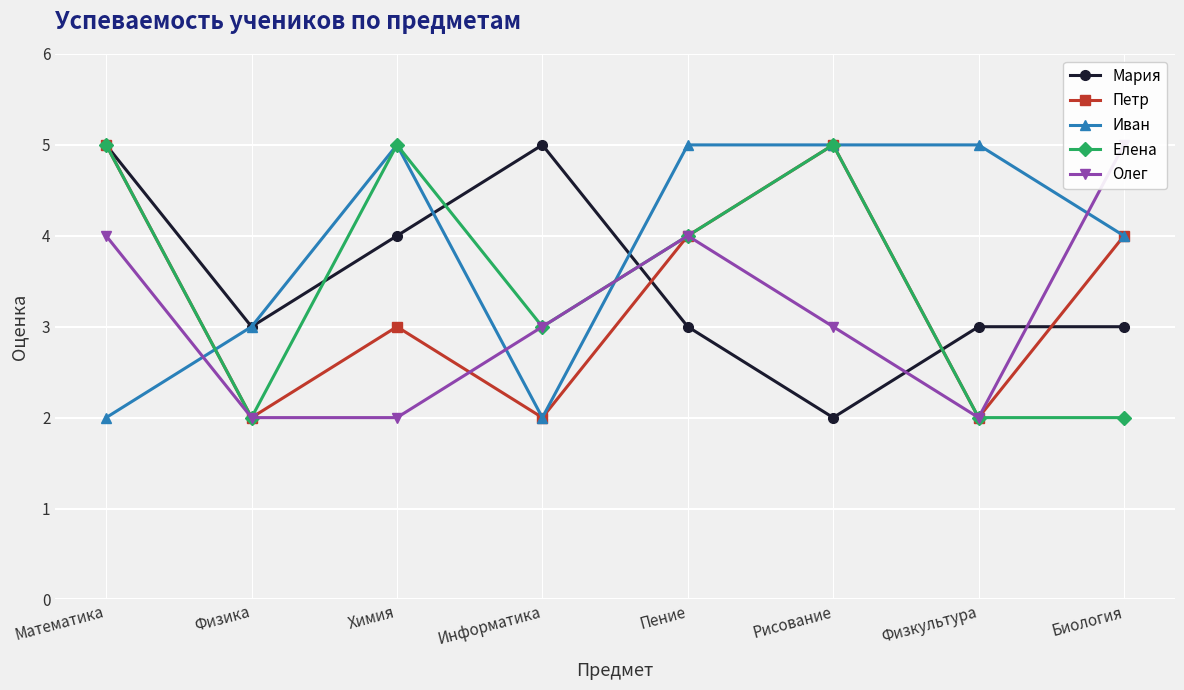

List the series in order of their peak value, lowest first.

Мария, Петр, Иван, Елена, Олег